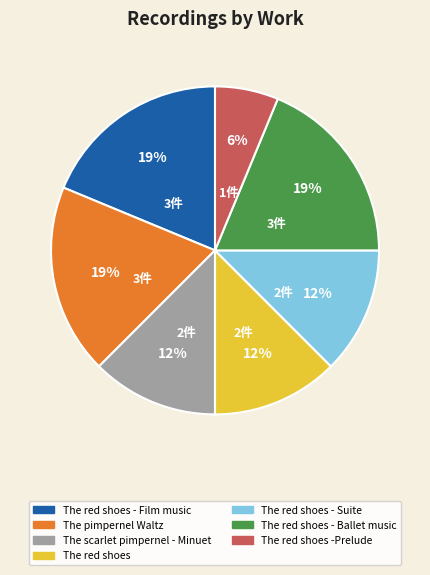

What is the ratio of the value at The red shoes to the value at The red shoes -Prelude?

2.0